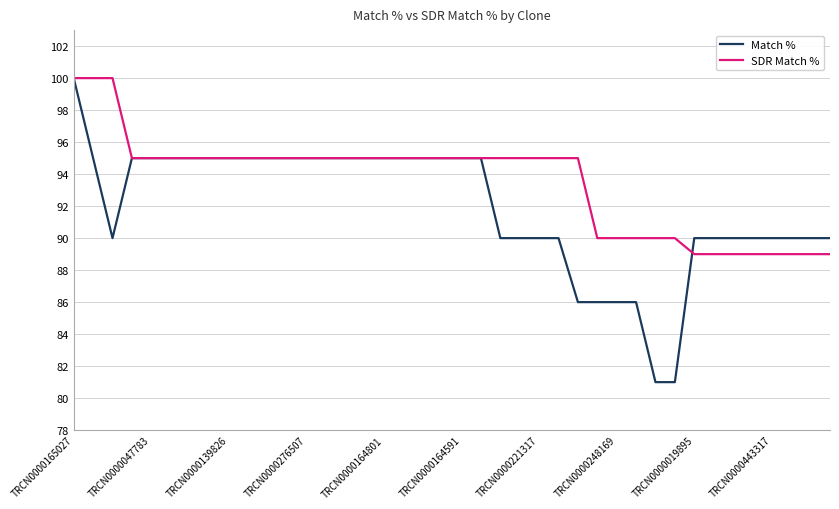

Which series has the largest range (max minus min)?

Match %